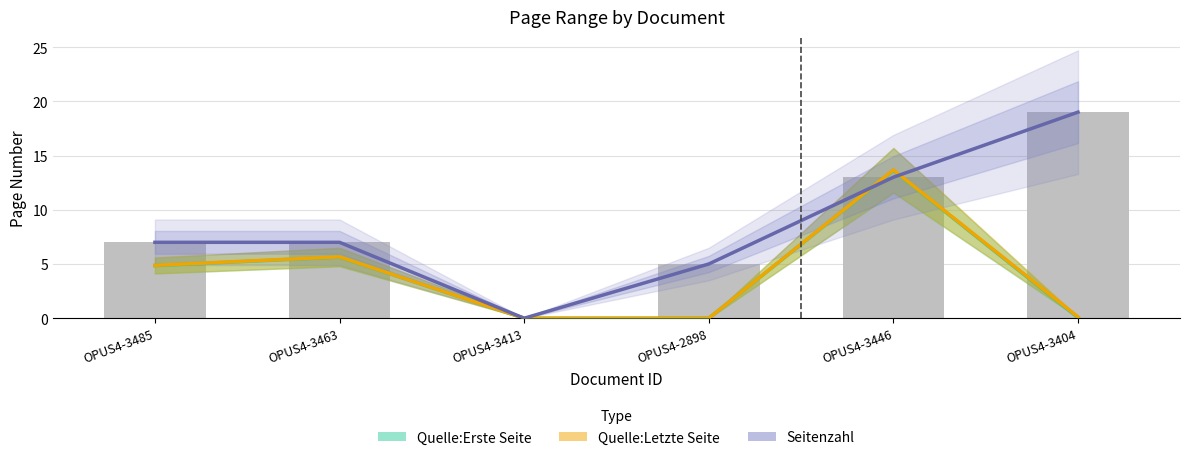

Is the value of Quelle:Letzte Seite at OPUS4-3463 greater than the value of Quelle:Erste Seite at OPUS4-3413?

Yes